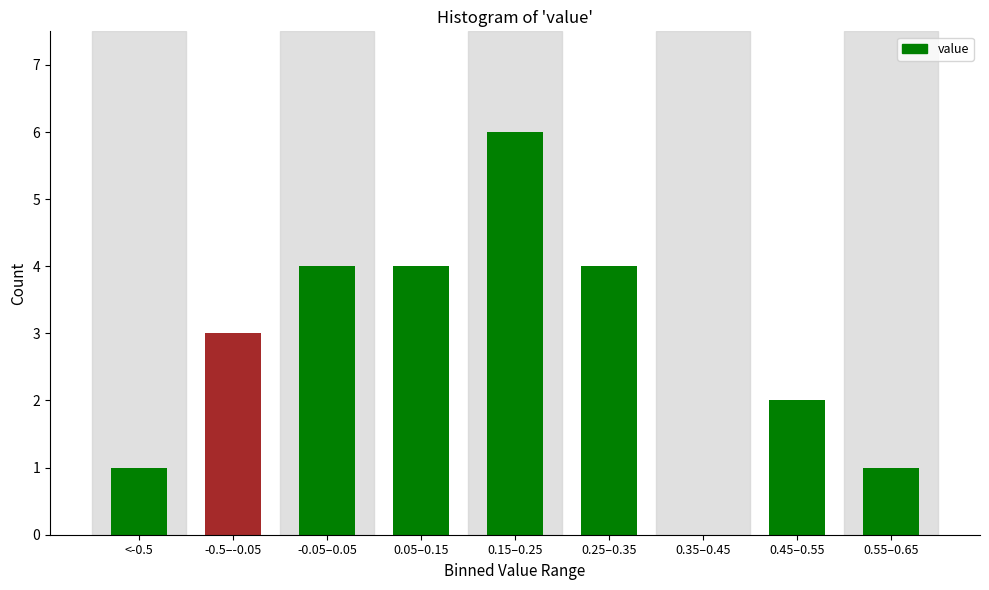

Reading right to left, what are all the values shown in this chart?

0.55–0.65=1	0.45–0.55=2	0.35–0.45=0	0.25–0.35=4	0.15–0.25=6	0.05–0.15=4	-0.05–0.05=4	-0.5–-0.05=3	<-0.5=1